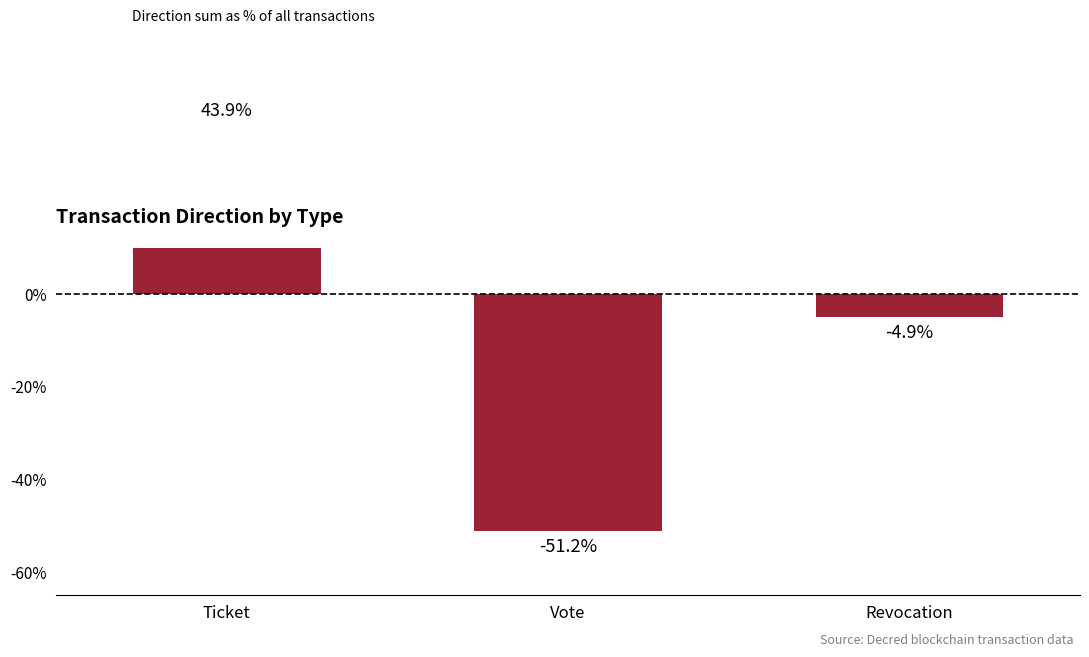

What is the value of the 3rd bar from the left?

-4.9